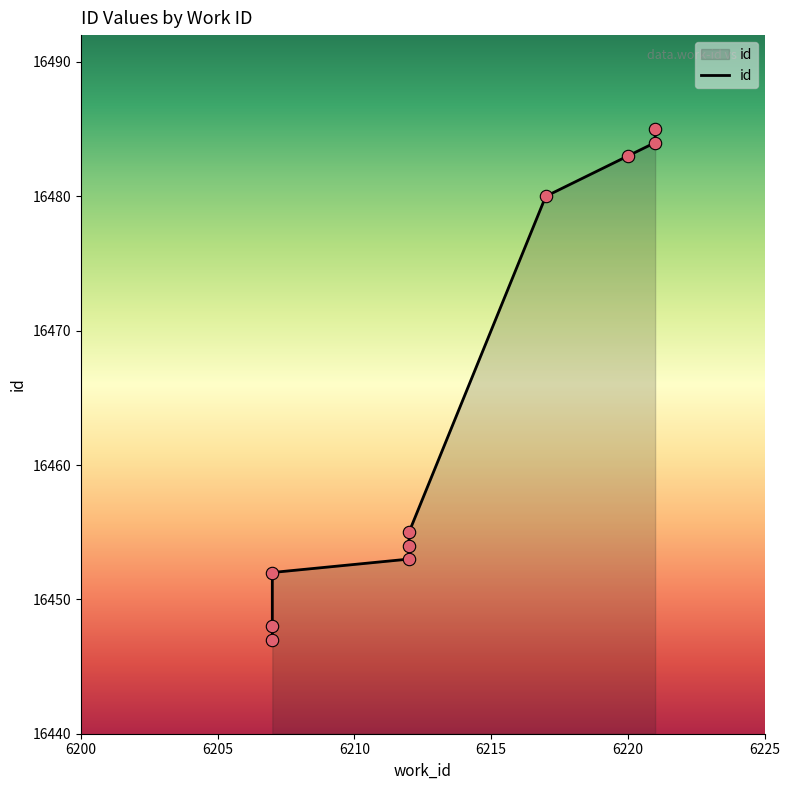

Which has a higher value, 6207 or 6207?

6207